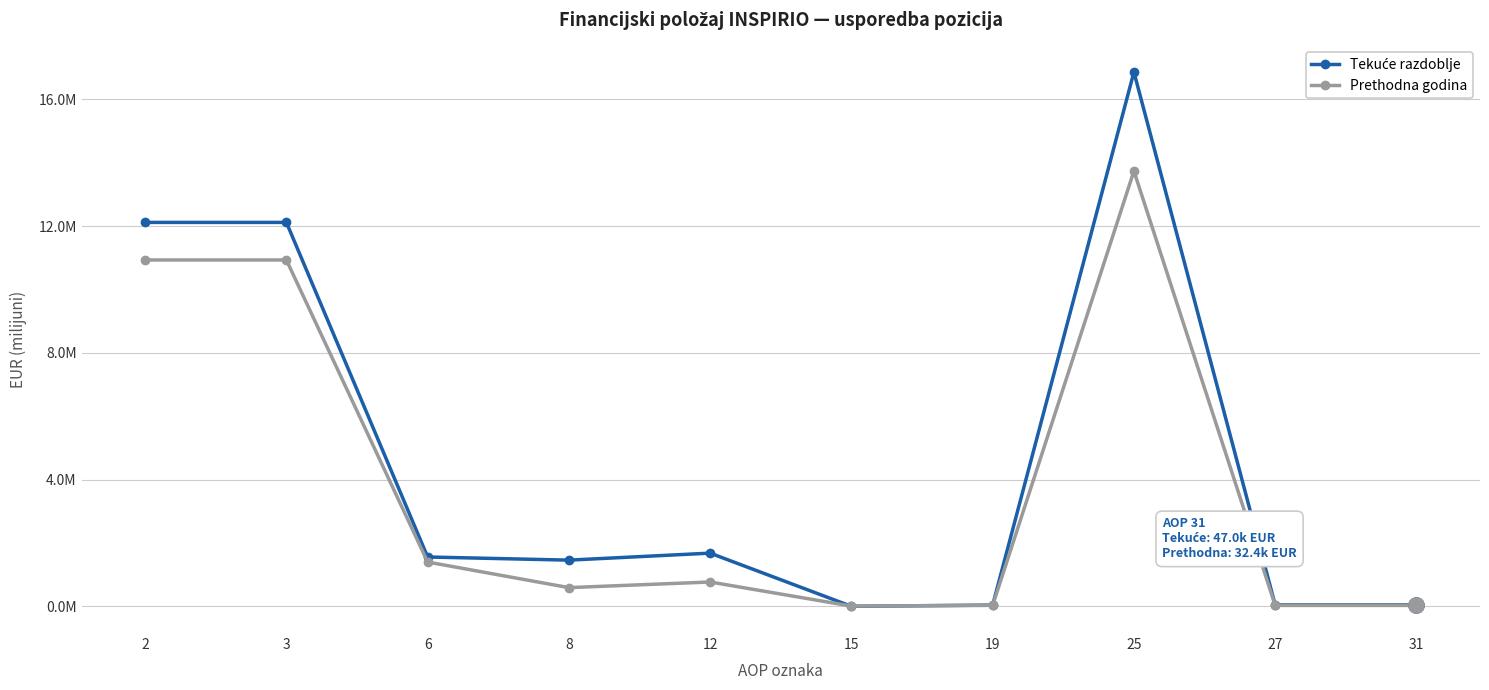

Rank the series by their average value, from lowest to highest.

Prethodna godina, Tekuće razdoblje